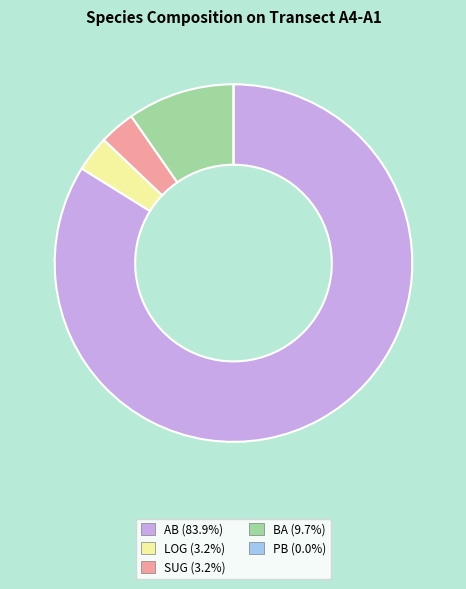

Is there any slice that represents more than half of the pie?

Yes